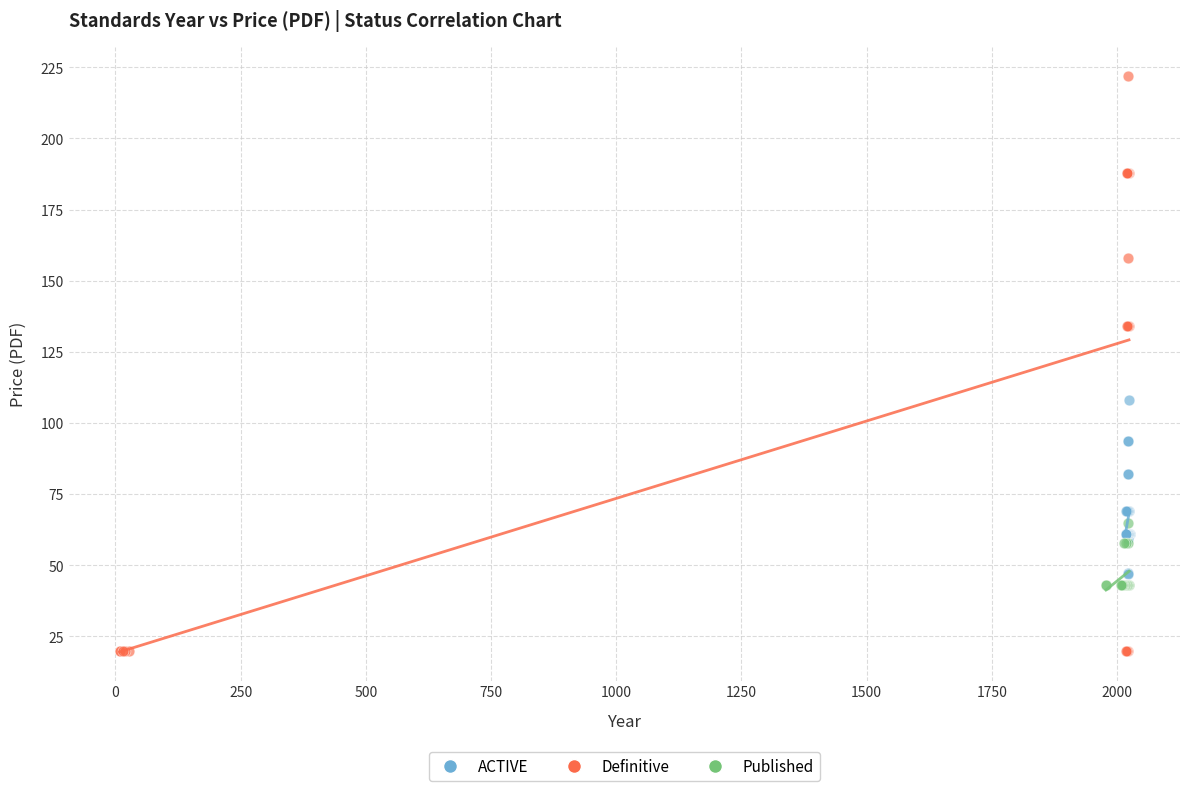

Which series contains the lowest Y value?

Definitive